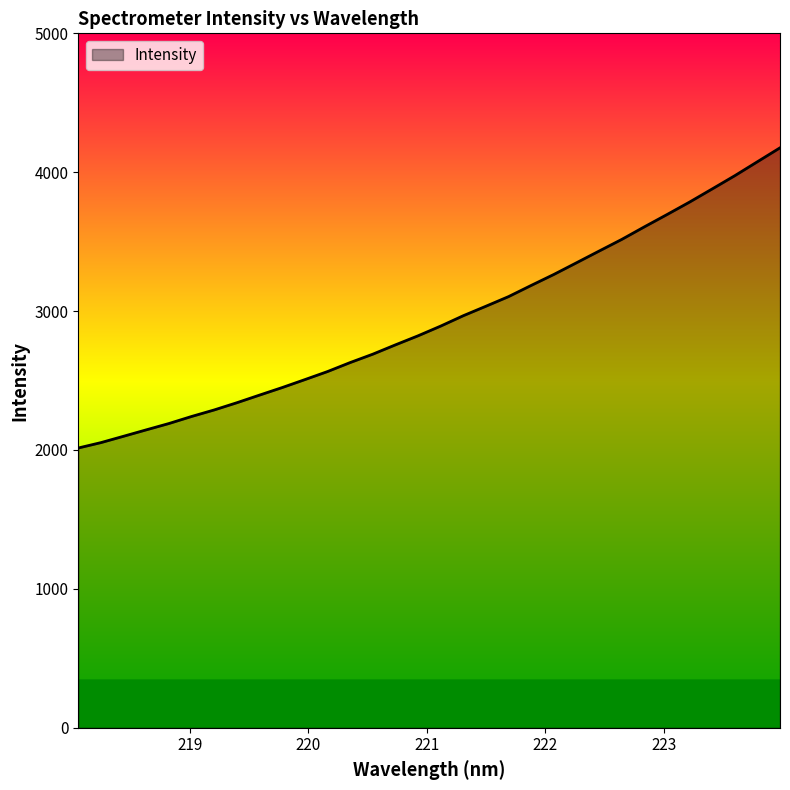

True or false: there are more than 1 points higher than both neighbors.

False